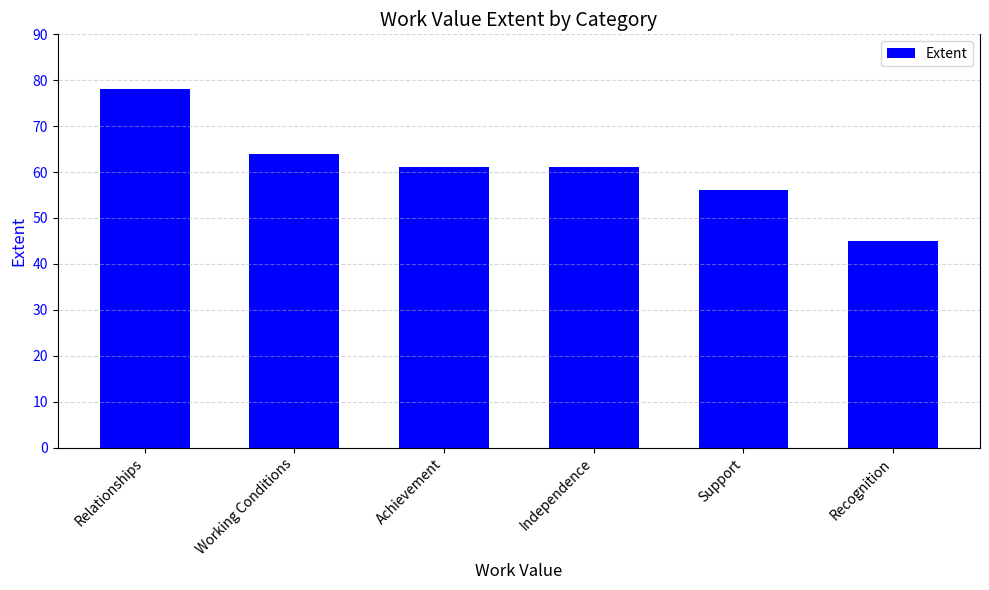

True or false: the data shows 20 at Recognition.

False